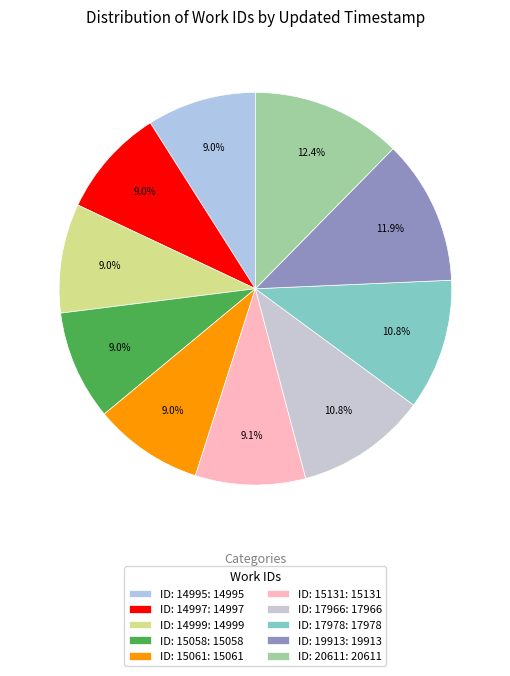

Does any single category account for the majority?

No